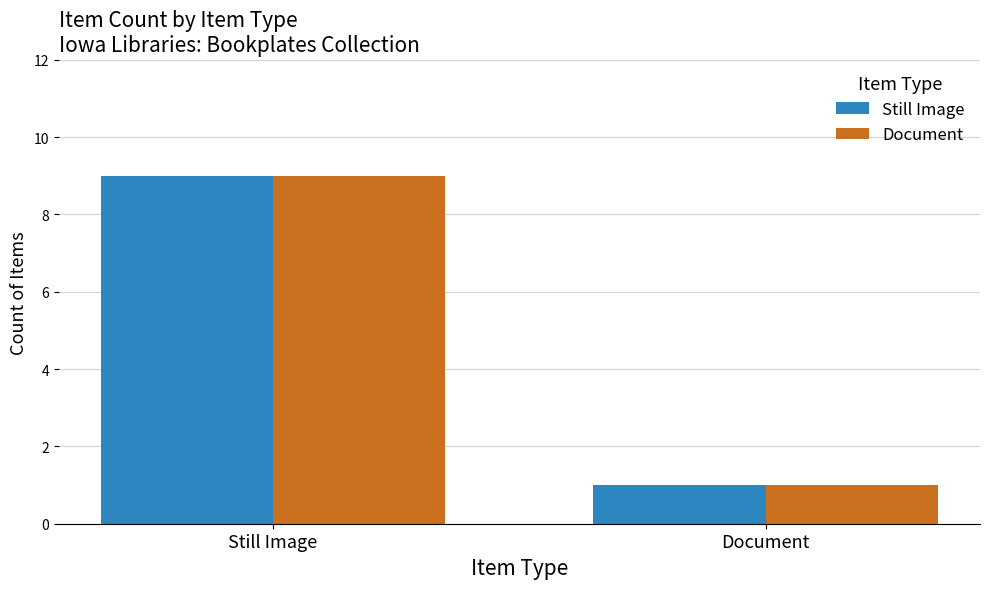

What is the total value across all series at Still Image?

18